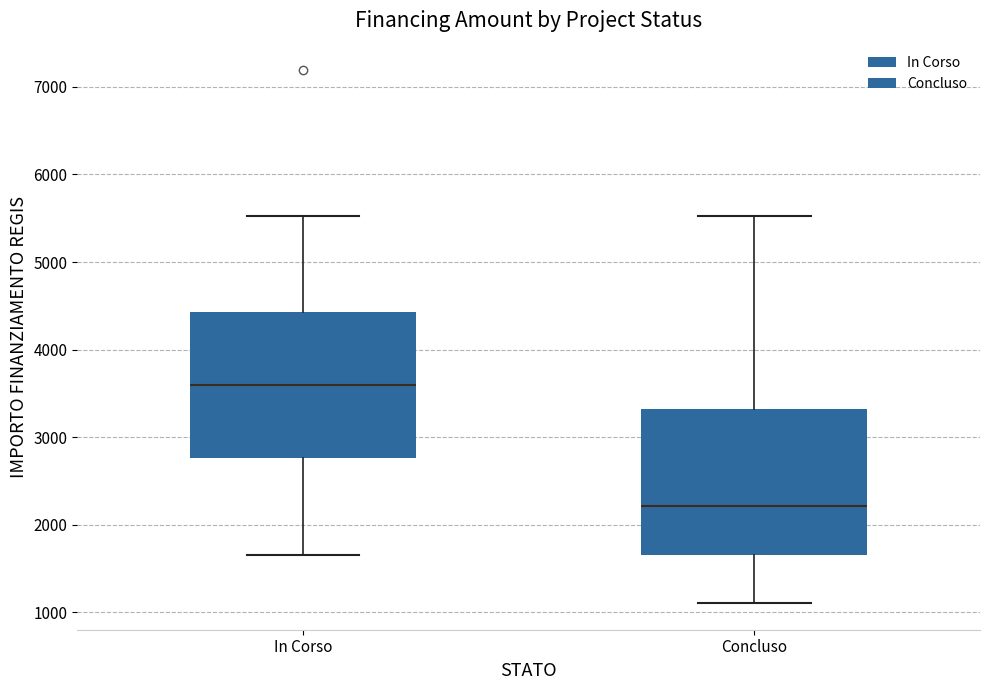

Reading left to right, read every box against the y-axis: the position of its median line, the range the box covers, and the ends of its whiskers. The values are not printed on the chart, so give them approximately, as read against the axis.

In Corso: median 3600, box 2800 to 4400, whiskers 1700 to 5500
Concluso: median 2200, box 1700 to 3300, whiskers 1100 to 5500